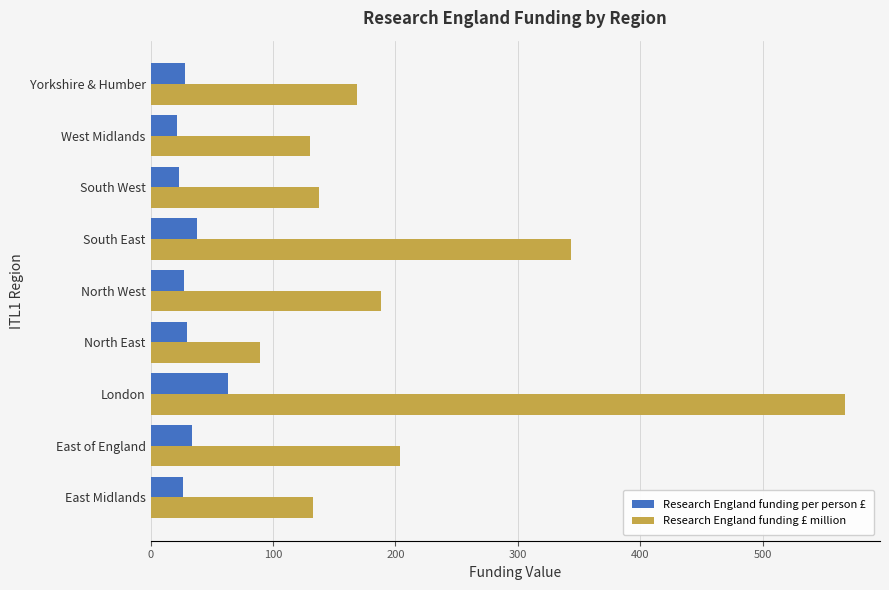

The value of Research England funding per person £ at East of England is 33.9. True or false?

True